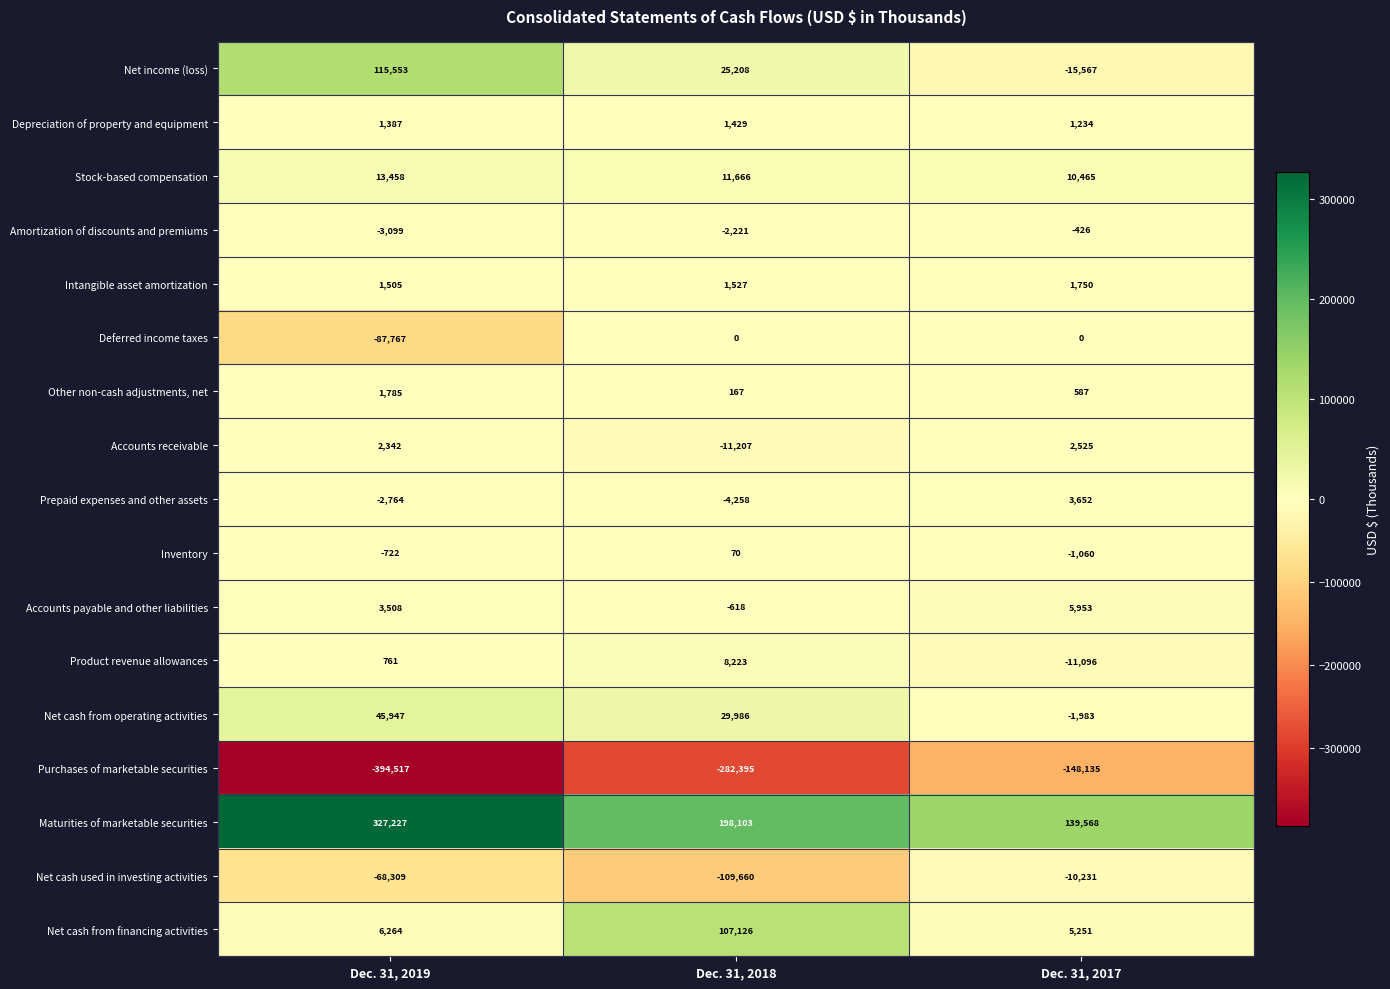

Rank the series by their maximum value, from highest to lowest.

Maturities of marketable securities, Net income (loss), Net cash from financing activities, Net cash from operating activities, Stock-based compensation, Product revenue allowances, Accounts payable and other liabilities, Prepaid expenses and other assets, Accounts receivable, Other non-cash adjustments, net, Intangible asset amortization, Depreciation of property and equipment, Inventory, Deferred income taxes, Amortization of discounts and premiums, Net cash used in investing activities, Purchases of marketable securities